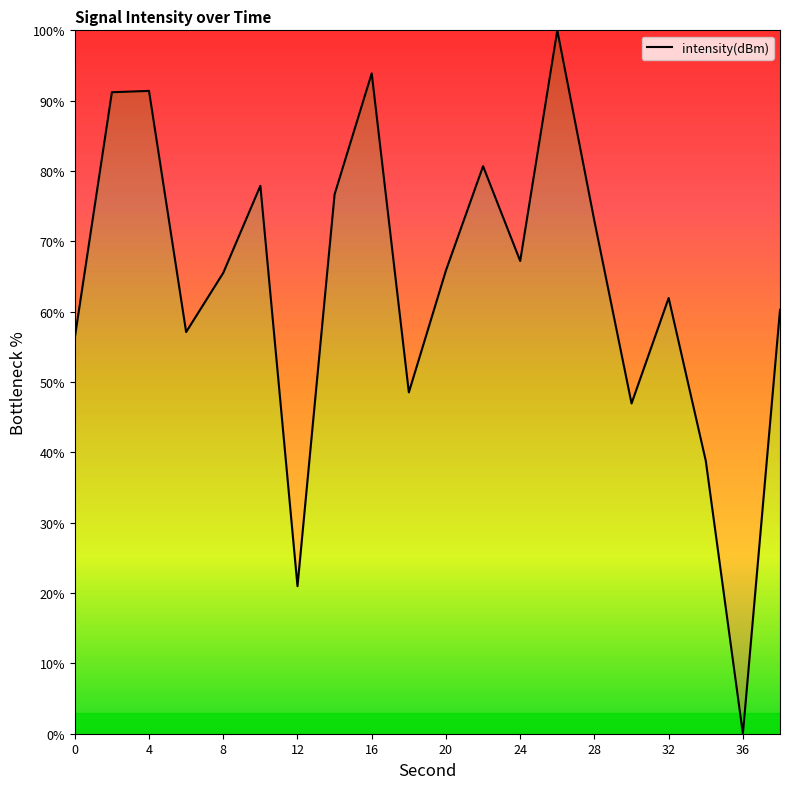

Count the number of data series in this chart.

1